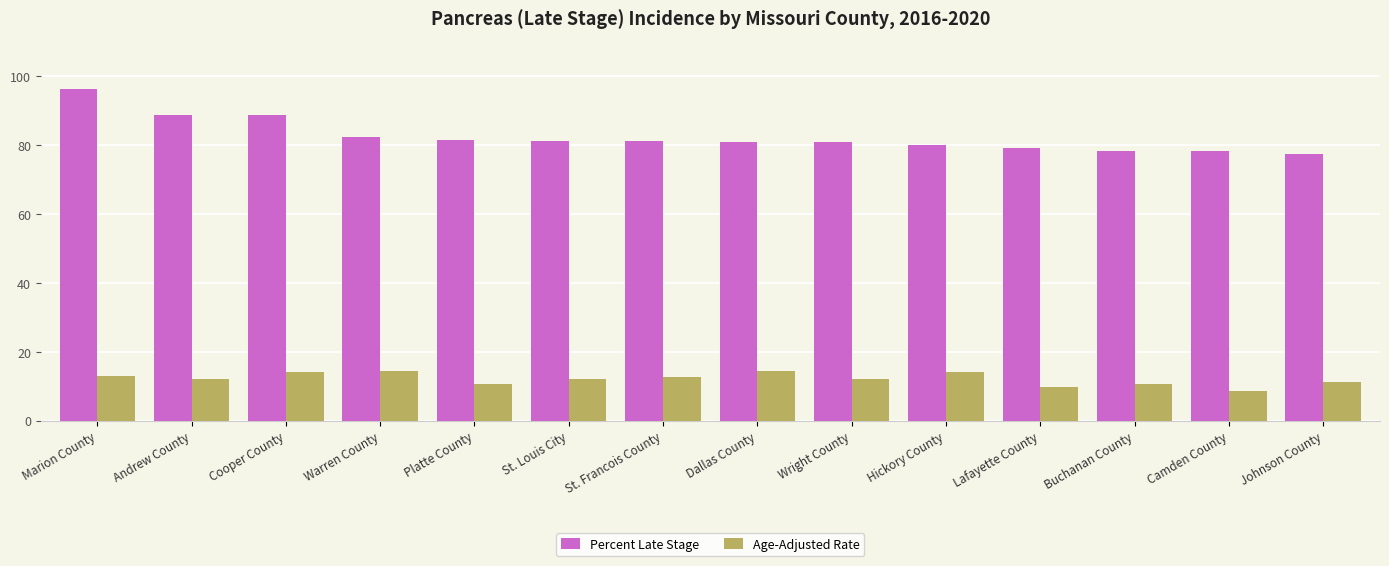

Count the number of data series in this chart.

2